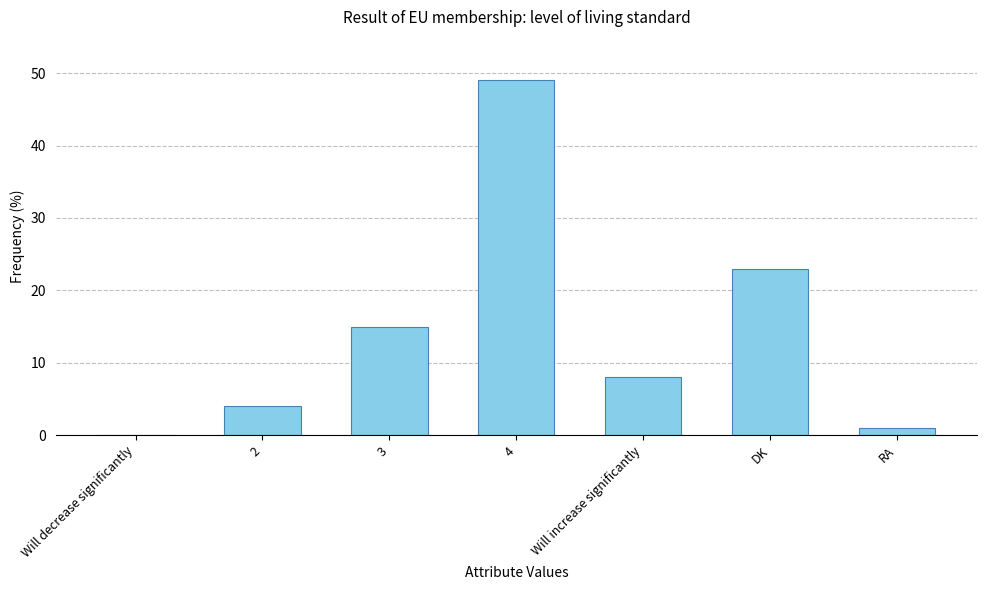

Which label corresponds to the largest value in the chart?

4